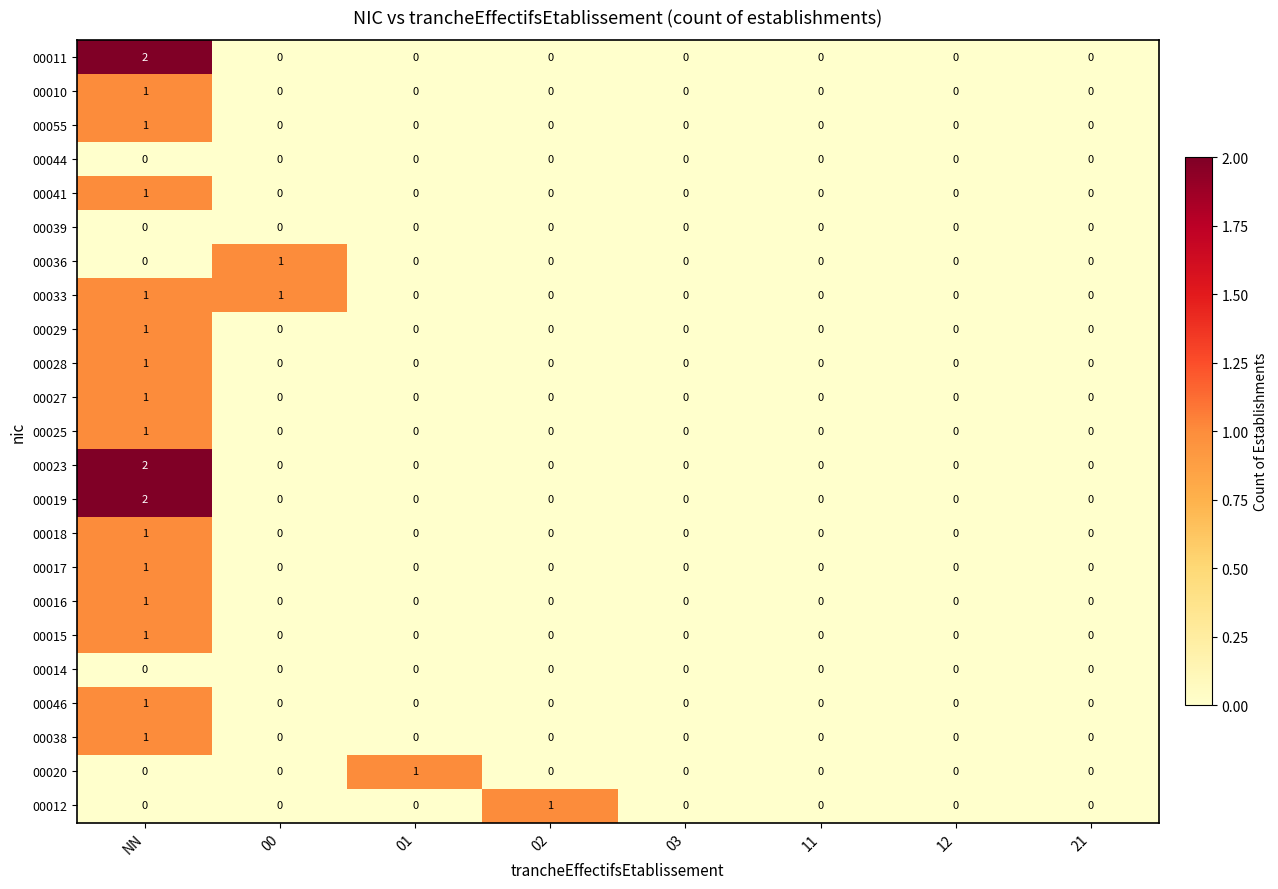

The value of 00016 at 01 is 1. True or false?

False